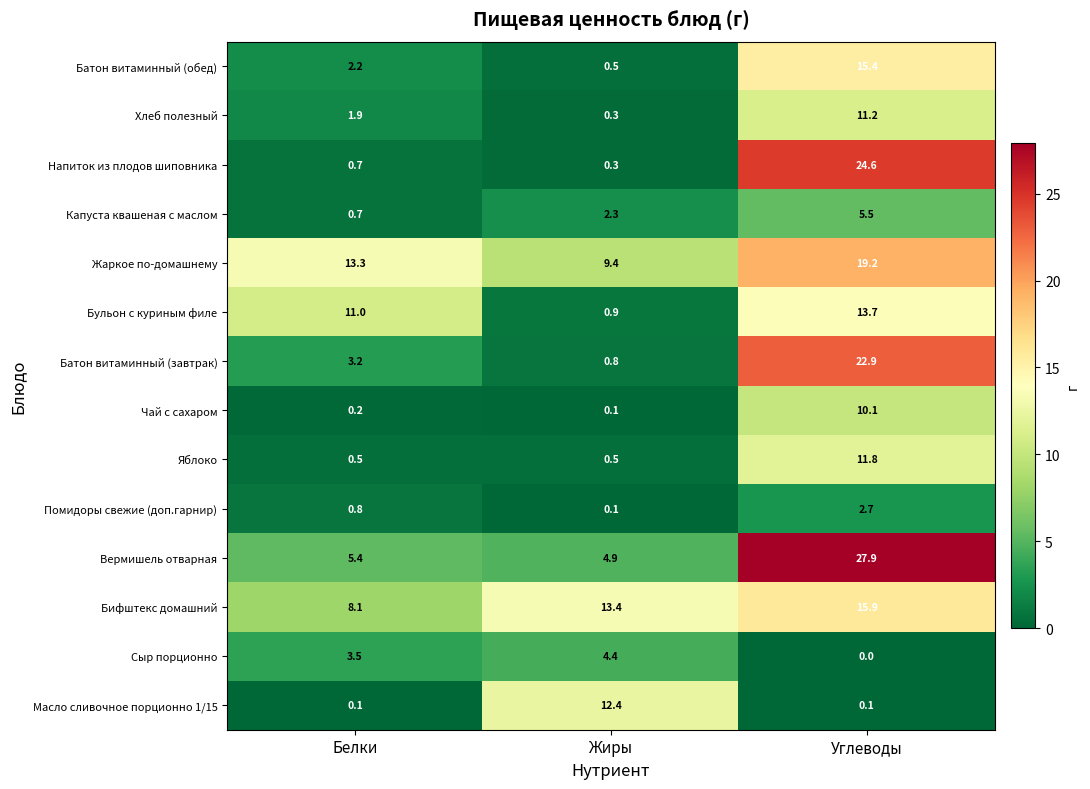

Which series has the widest spread of values?

Напиток из плодов шиповника